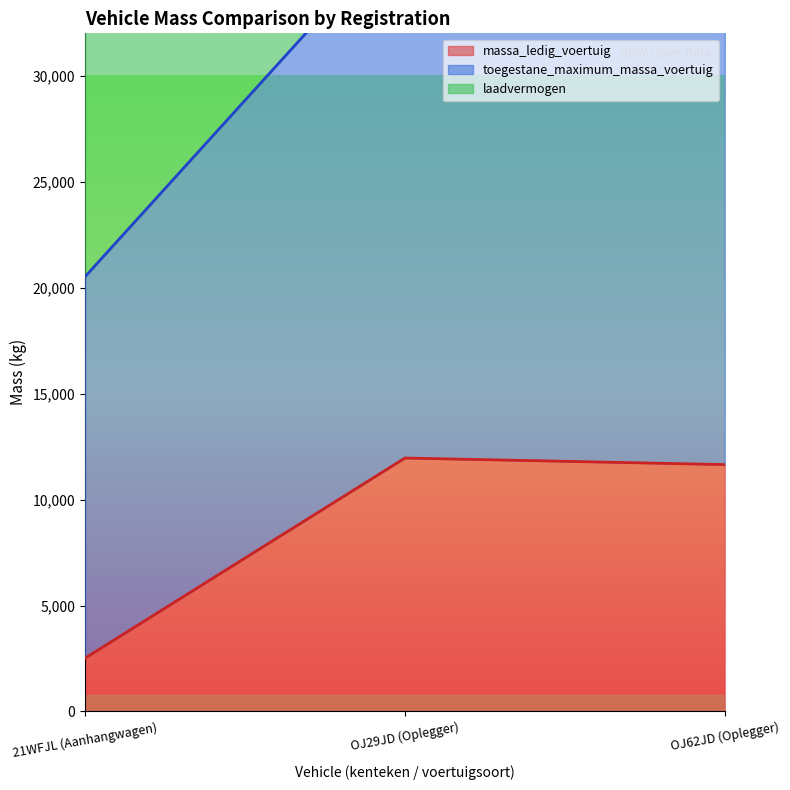

What is the smallest value displayed?

2520